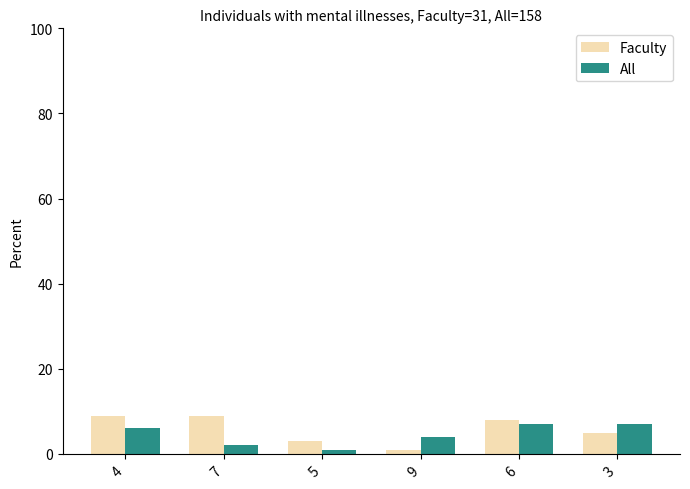

What is the sum of all All values?

27